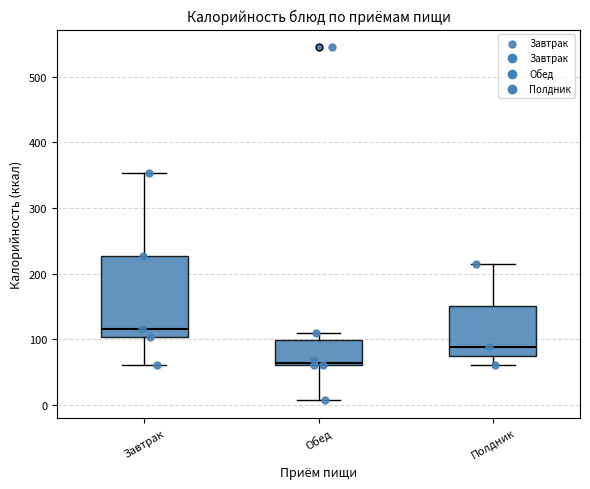

Which box is the tallest, from its lower edge to its upper edge?

Завтрак